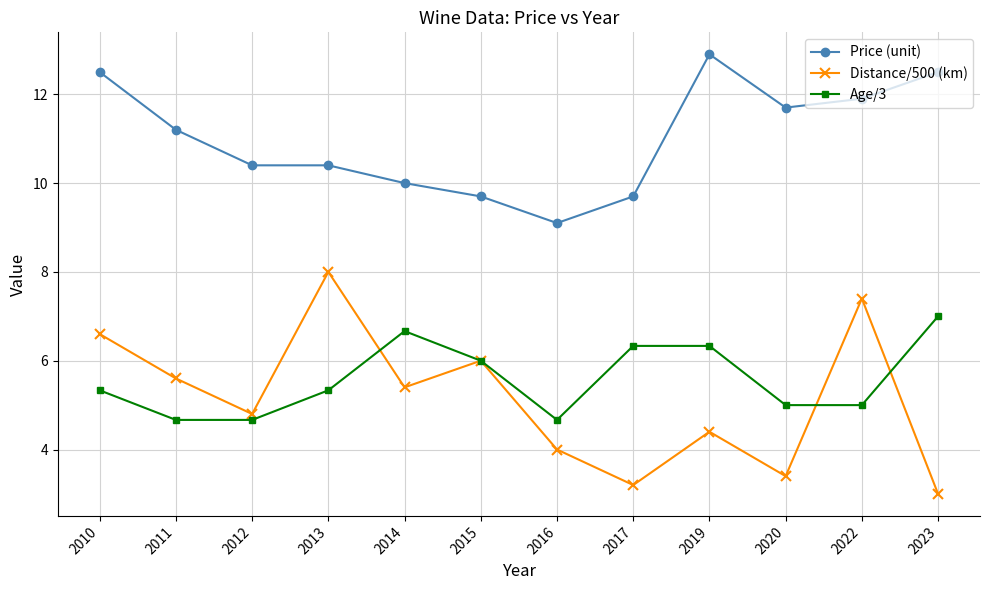

At how many categories does at least one series exceed 9?

12